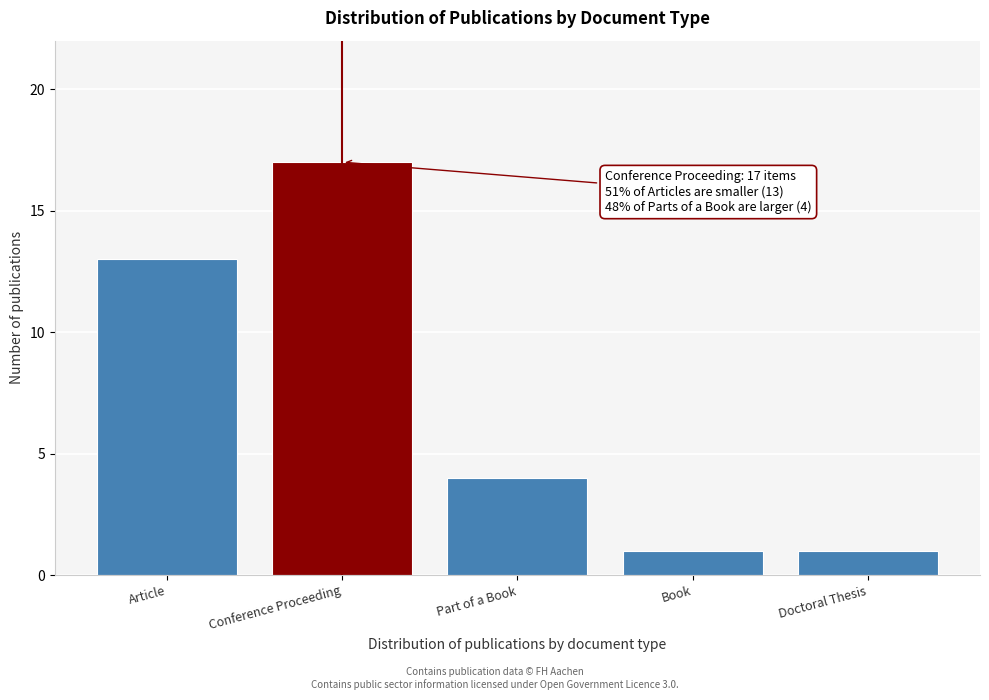

Reading left to right, list all the values displayed in this chart.

13	17	4	1	1